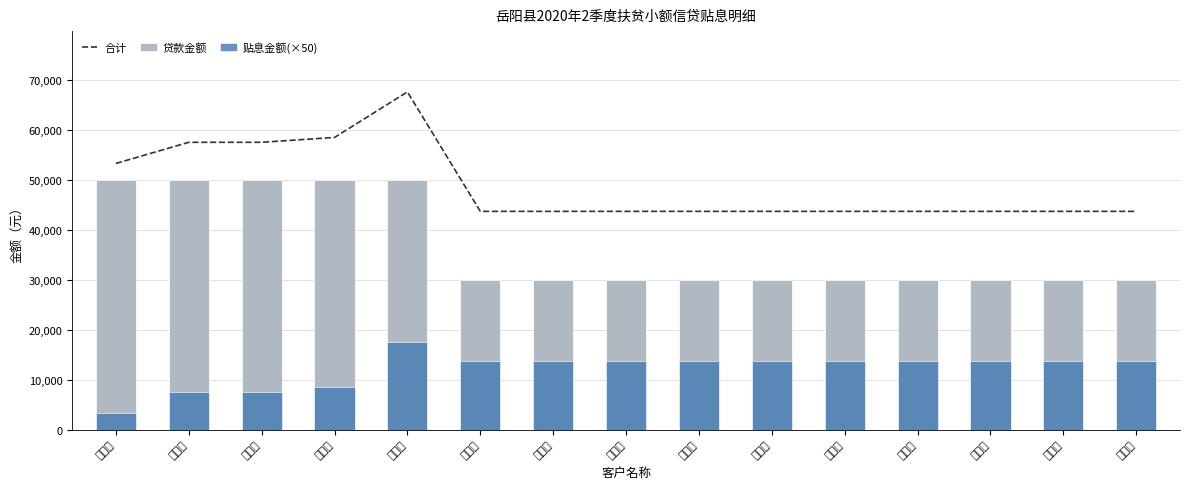

Is the value of 合计 at 郭文华 greater than the value of 贷款金额 at 张石光?

No